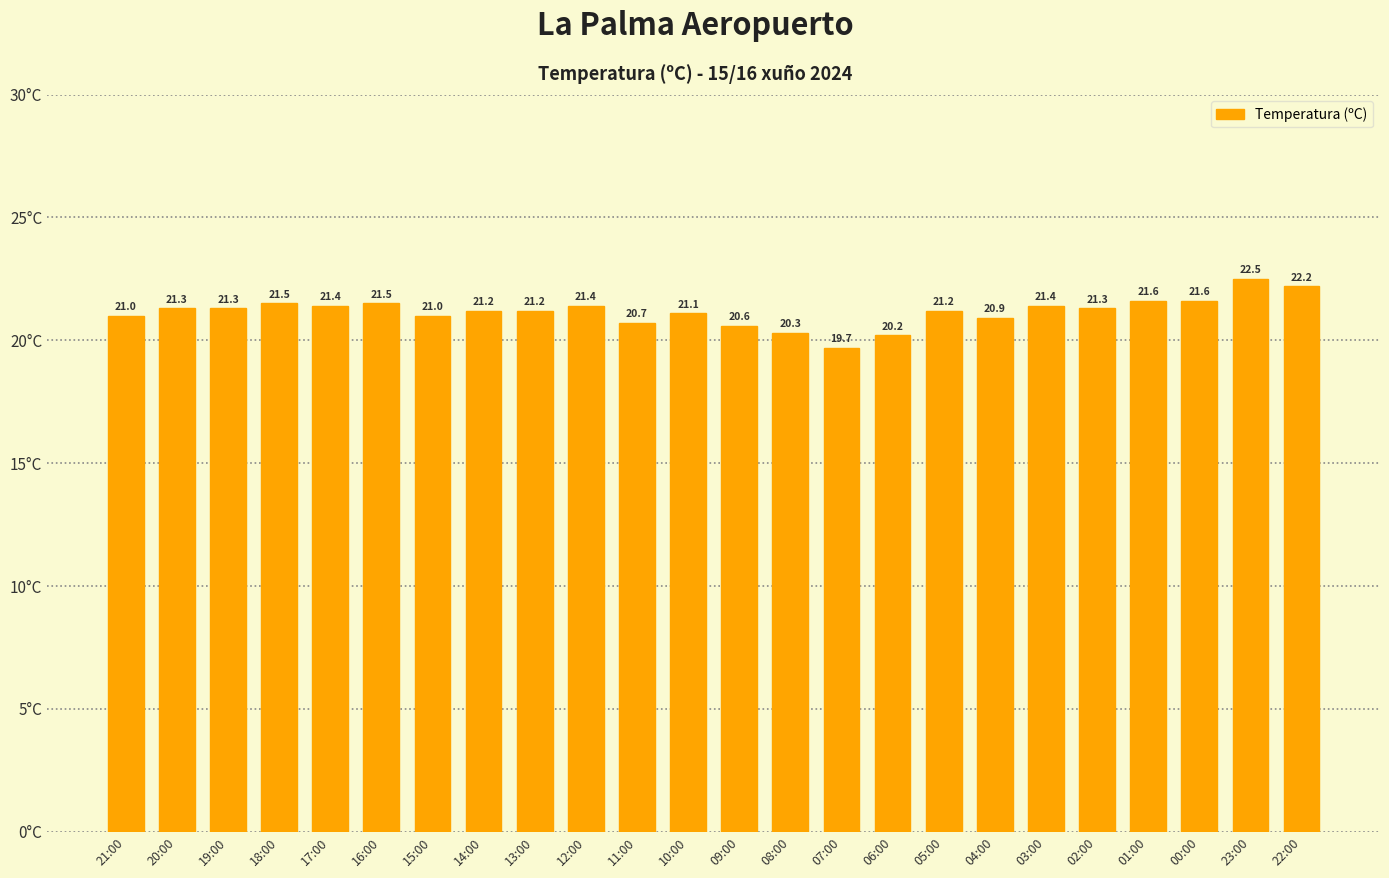

How many values are below 21?

6